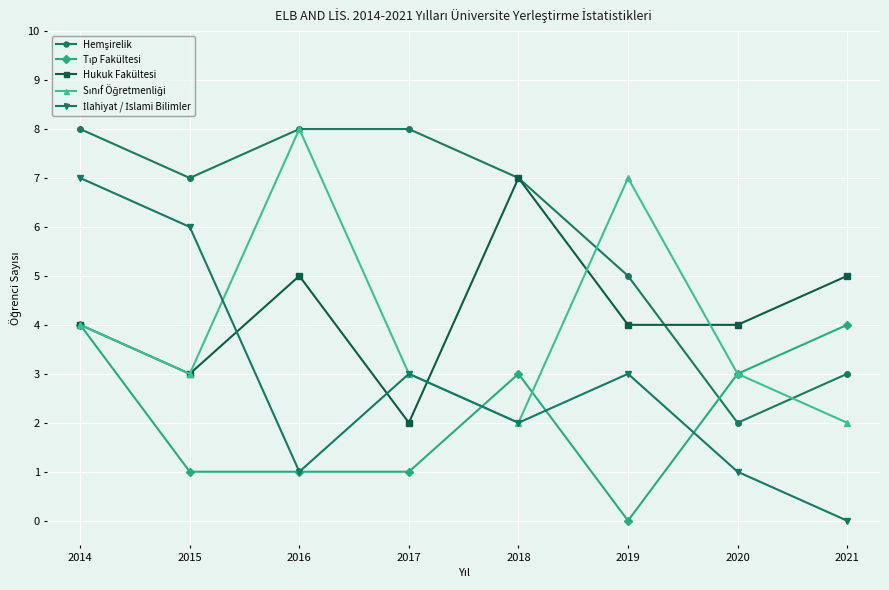

How many distinct data groups are displayed?

5